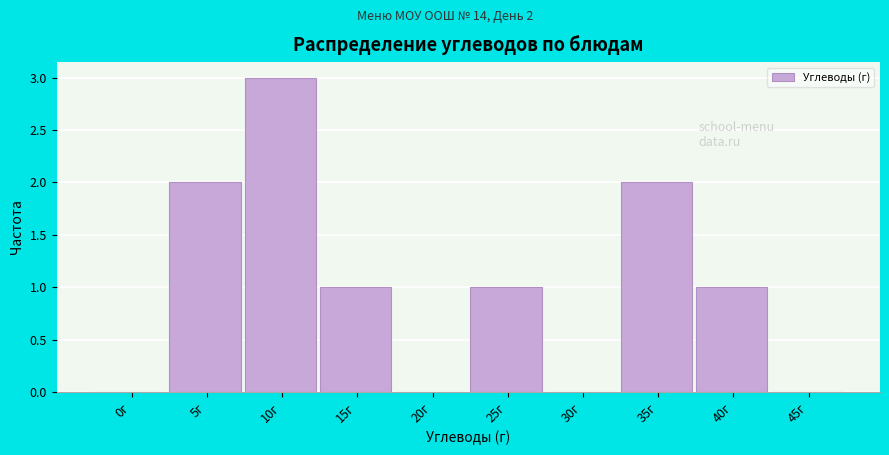

Reading left to right, list all the values displayed in this chart.

0г=0	5г=2	10г=3	15г=1	20г=0	25г=1	30г=0	35г=2	40г=1	45г=0